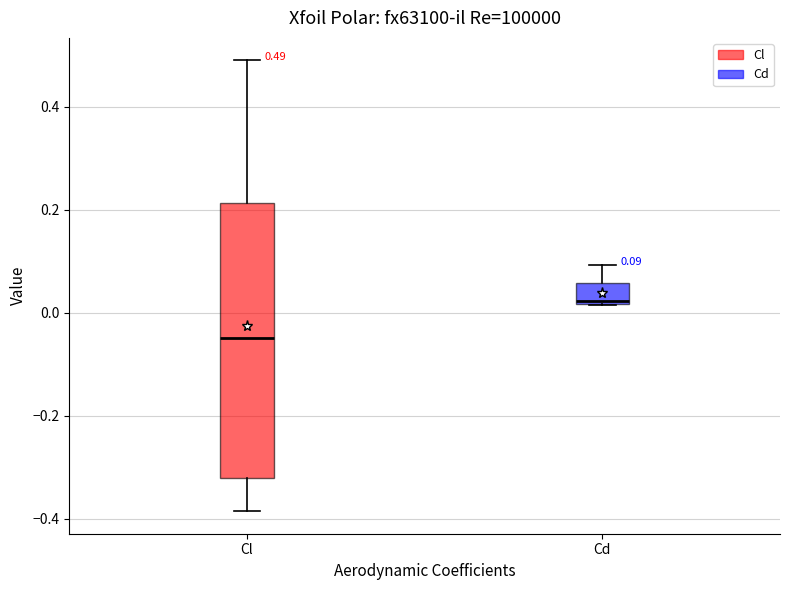

Which box is the tallest, from its lower edge to its upper edge?

Cl